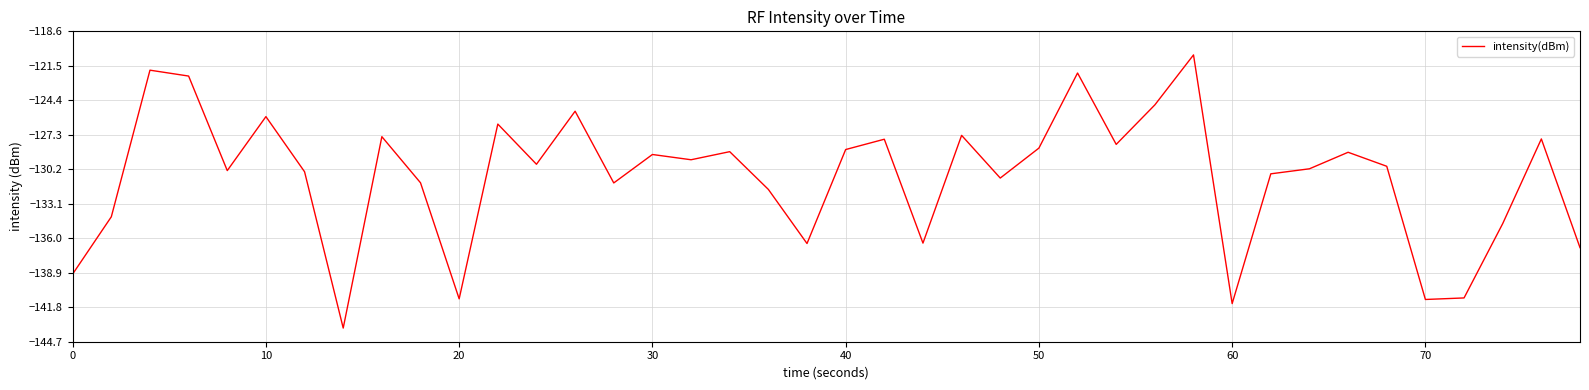

How many lines are shown in the chart?

1